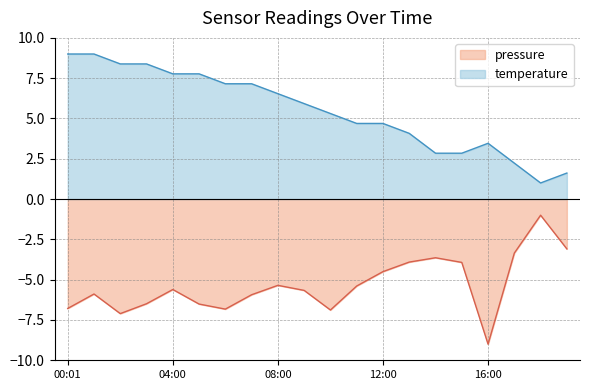

The value of pressure at 08:00 is -5.4. True or false?

True